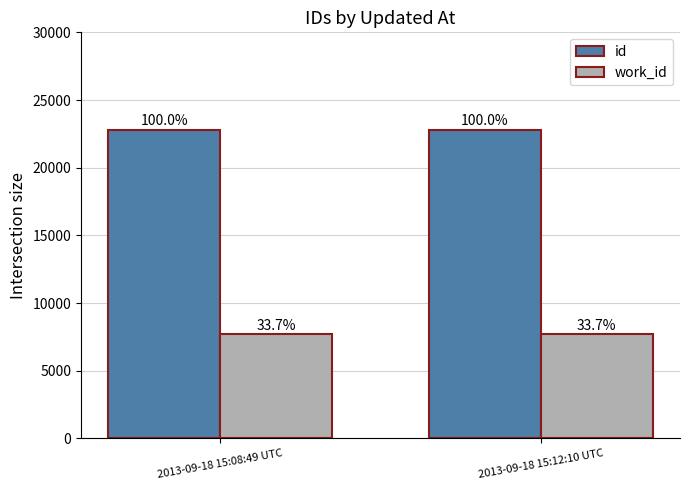

Does the chart contain any negative values?

No